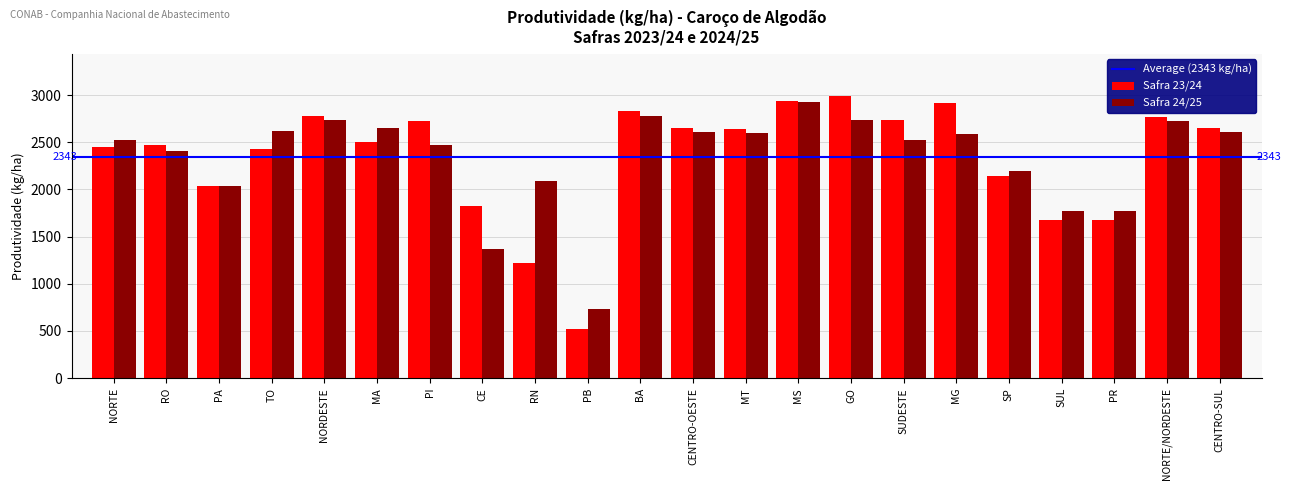

At which label does Safra 23/24 reach its minimum?

PB